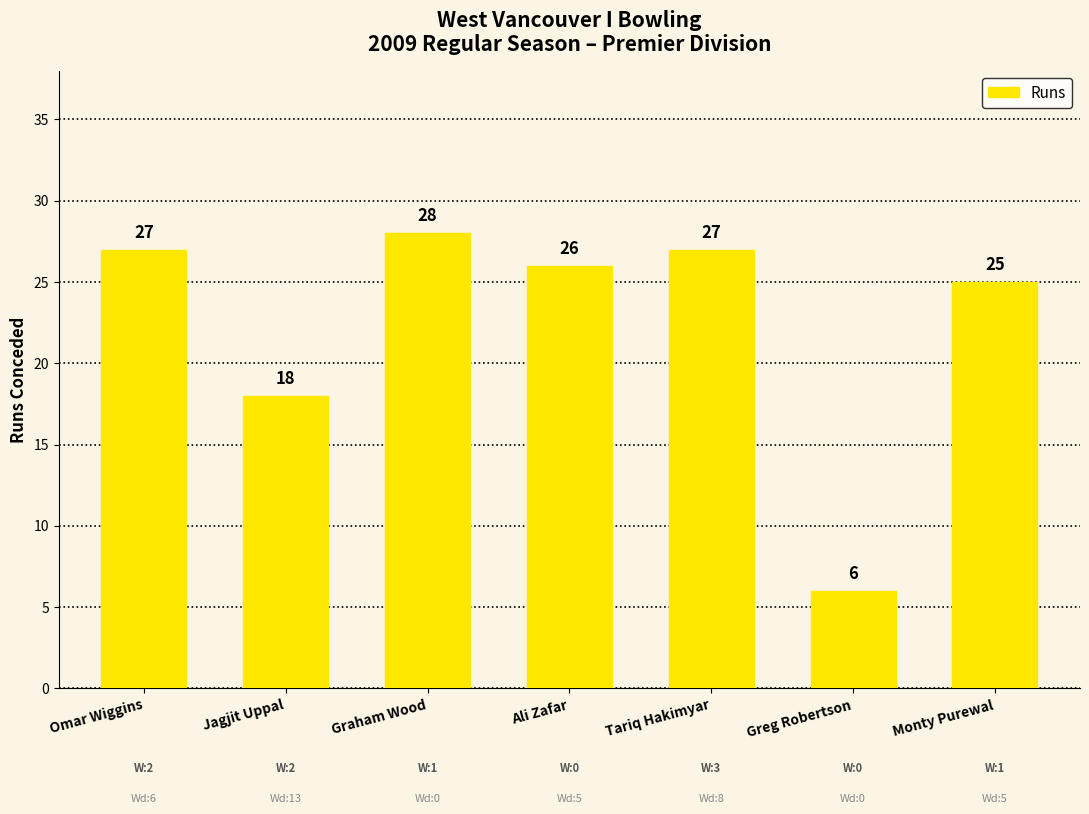

True or false: the data shows 39 at Tariq Hakimyar.

False